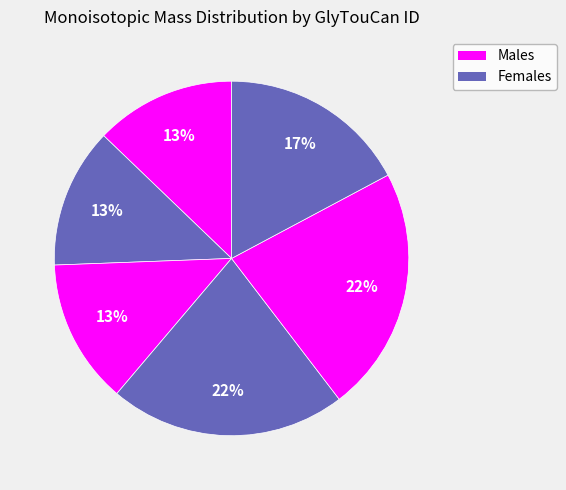

Which slice is the smallest?

G20401QA